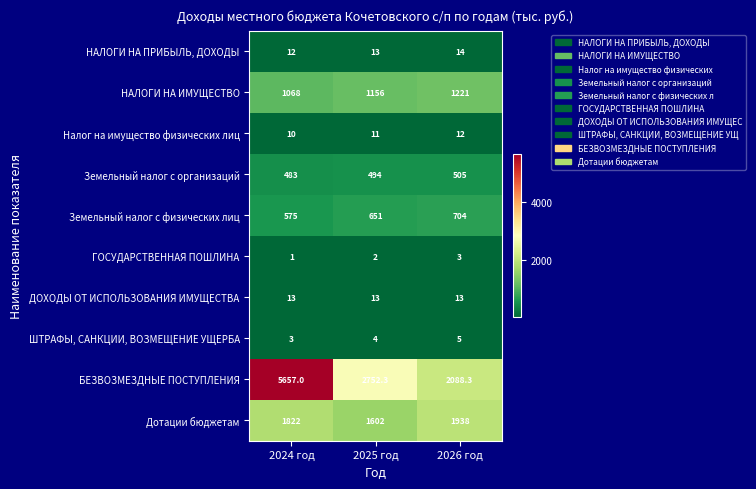

At which label does Налог на имущество физических лиц reach its minimum?

2024 год